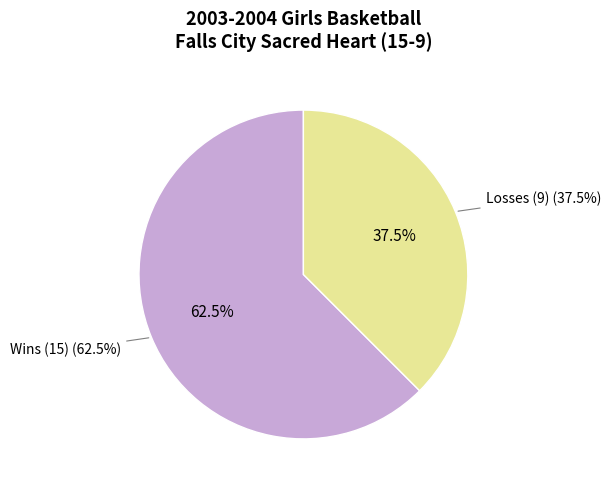

Which slice is the largest?

W